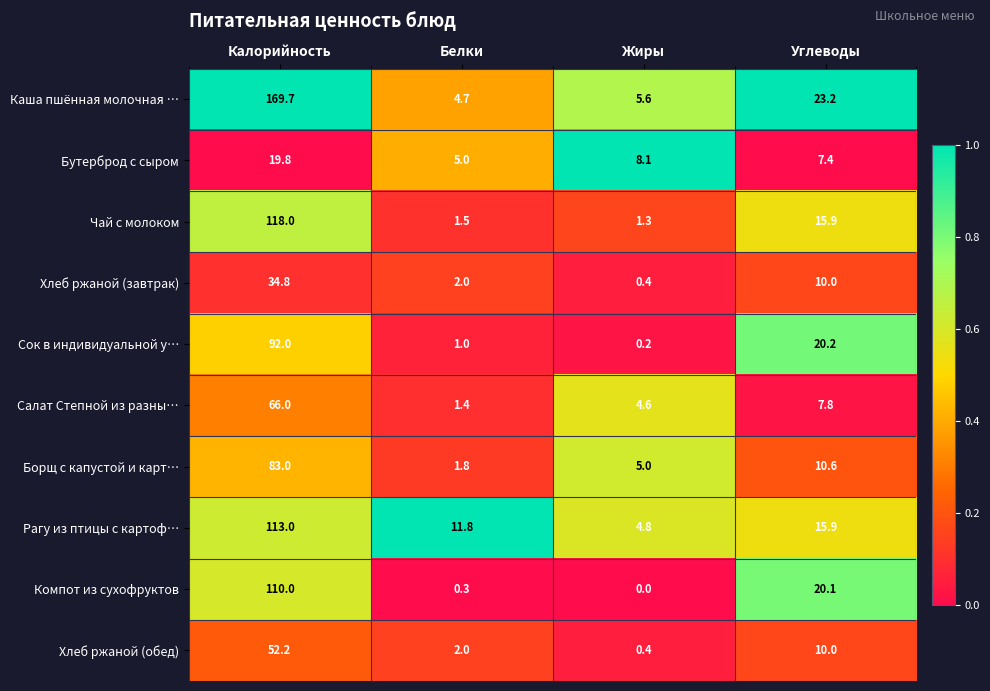

Where is Сок в индивидуальной у… nearest to the value 46?

Углеводы